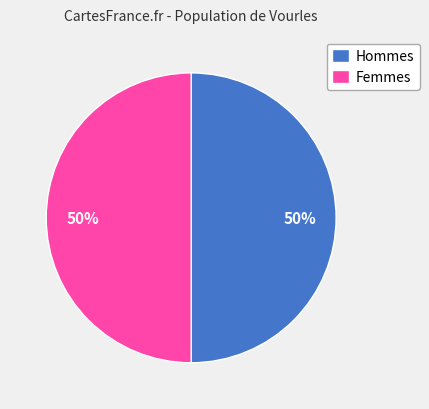

To the nearest percent, what is the average slice percentage?

50%